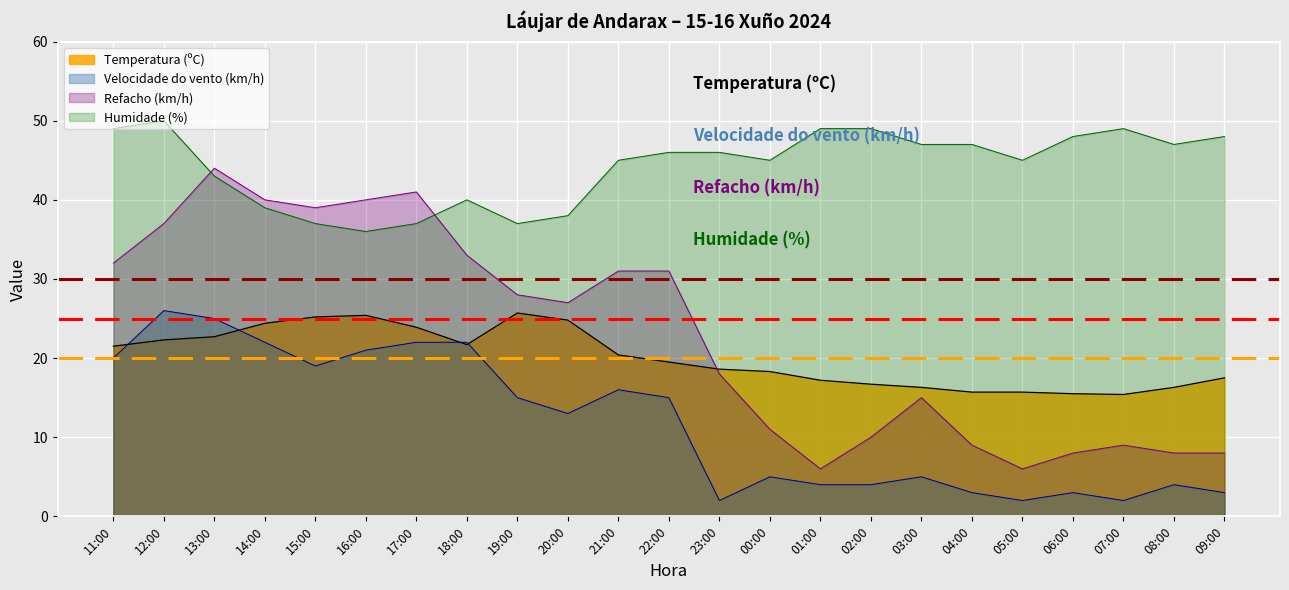

What is the spread (max minus min) of values at 01:00?

45.0